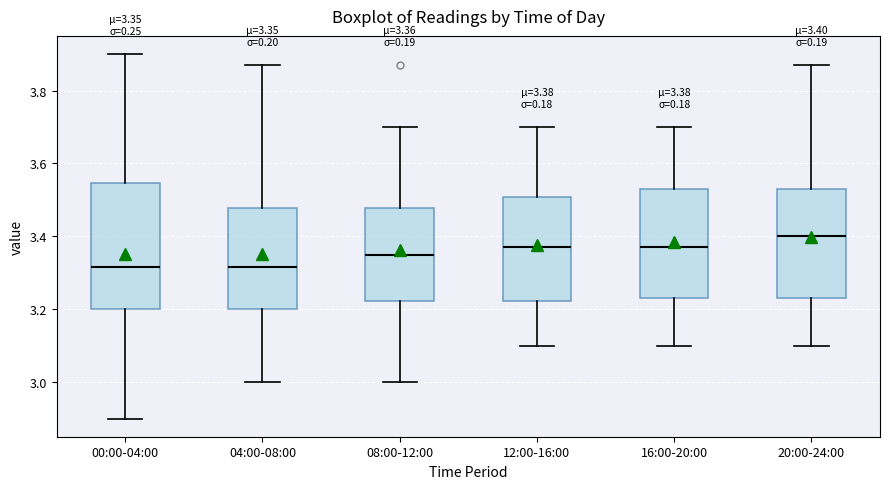

Comparing the boxes themselves (not the whiskers), which one is the tallest?

00:00-04:00